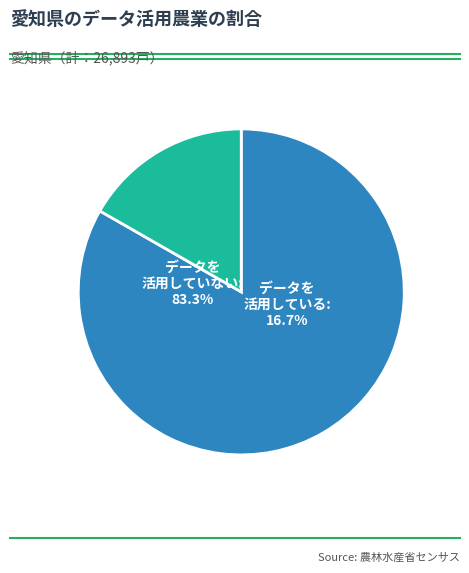

Do データを活用した農業を行っていない and データを活用した農業を行っている together represent more than half of the pie?

Yes